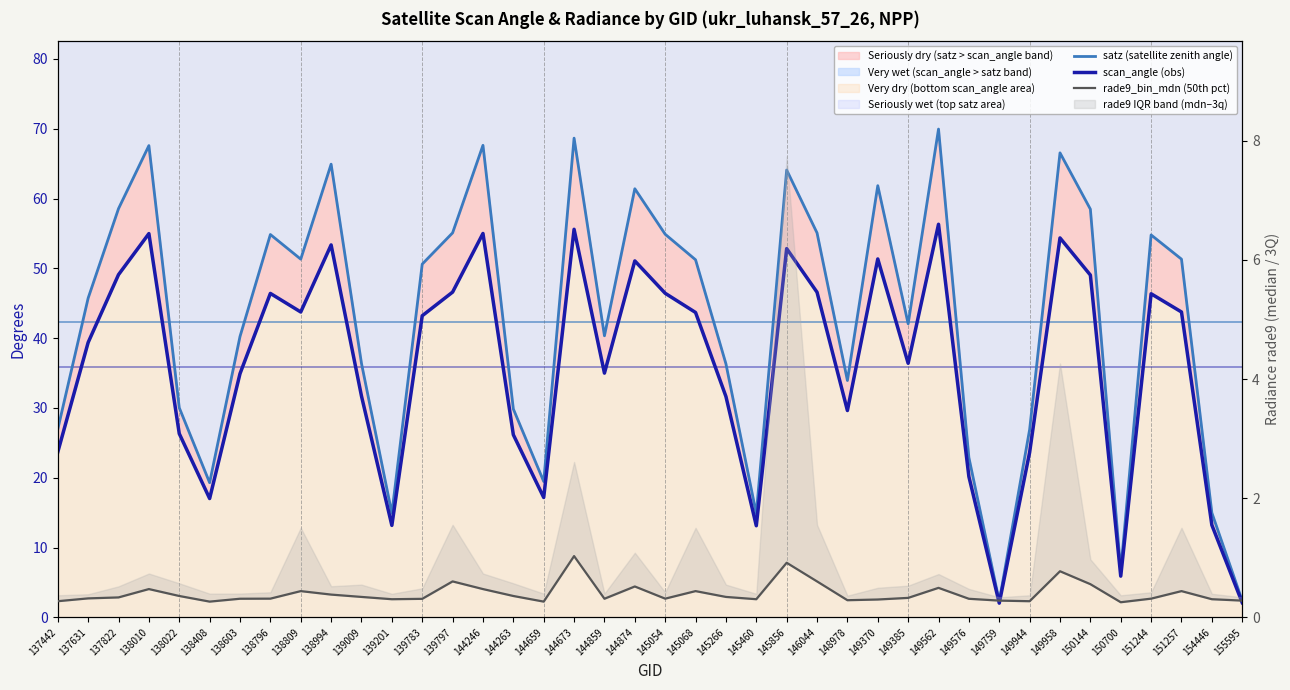

Which has a higher value, 139009 or 144859?

144859